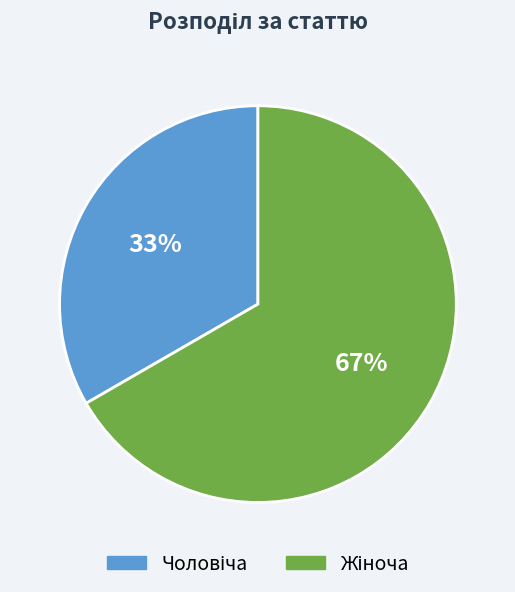

Count the number of slices in the pie.

2